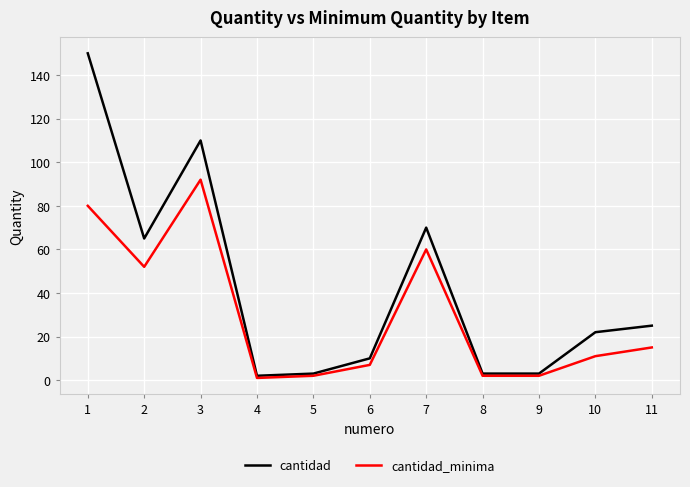

The value of cantidad at 10 is 29. True or false?

False